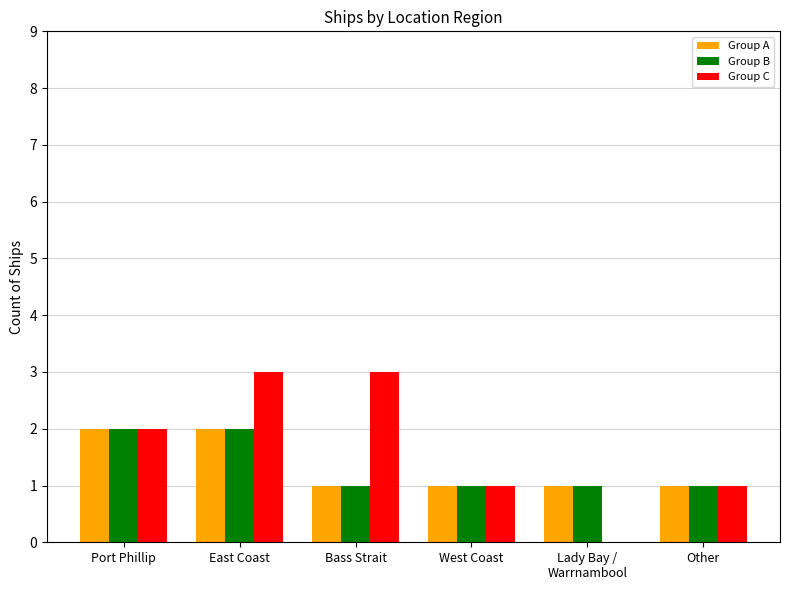

What is the difference between the Group C values at Other and Lady Bay /
Warrnambool?

1